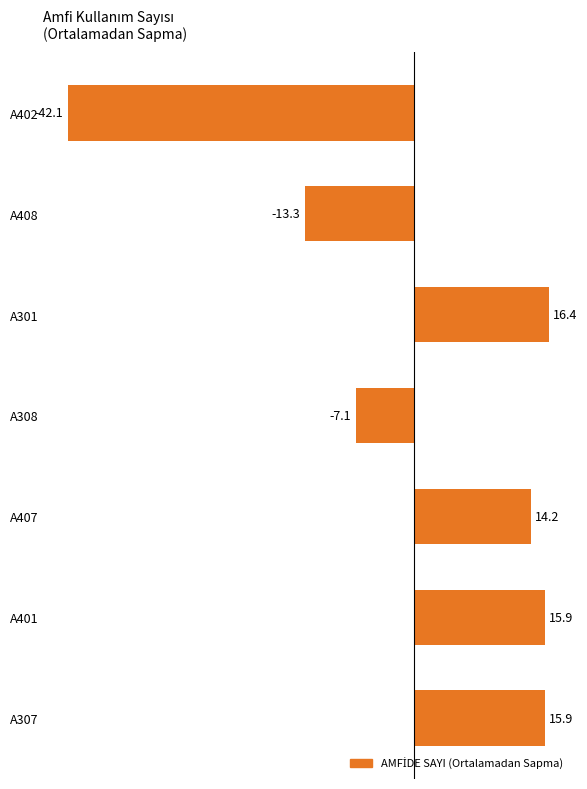

How many values are below 14?

3